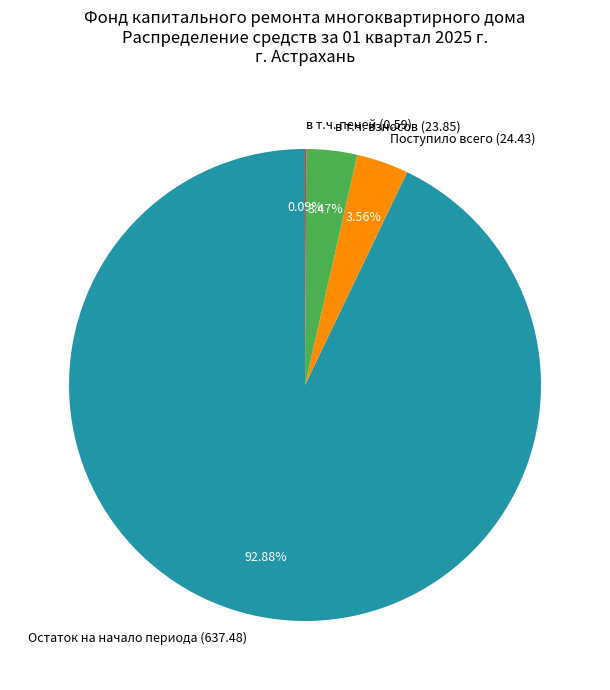

Which has a higher value, Остаток на начало периода (637.48) or в т.ч. взносов (23.85)?

Остаток на начало периода (637.48)